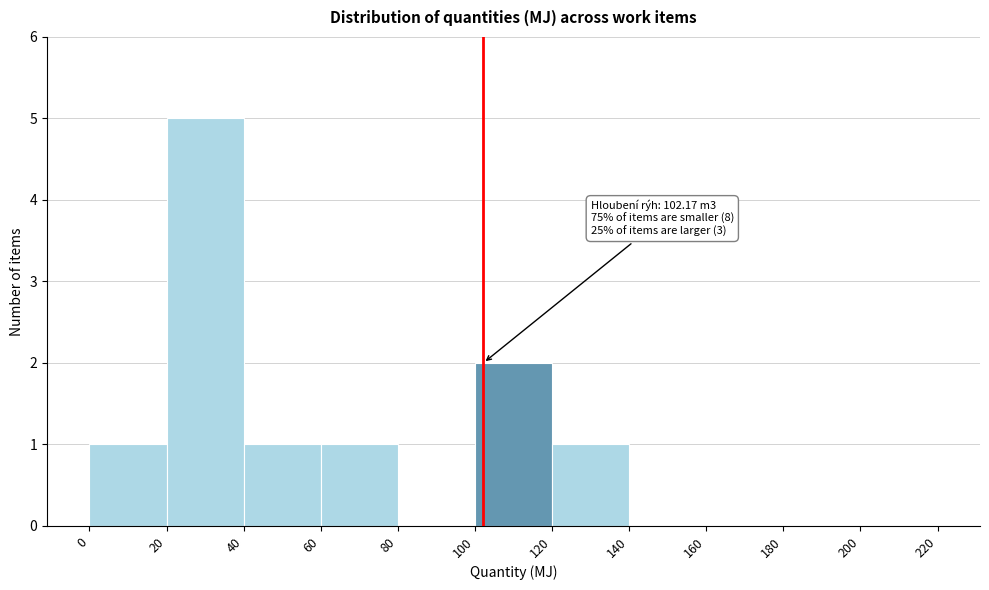

Over which range of the x-axis is the bar tallest?

20 to 40